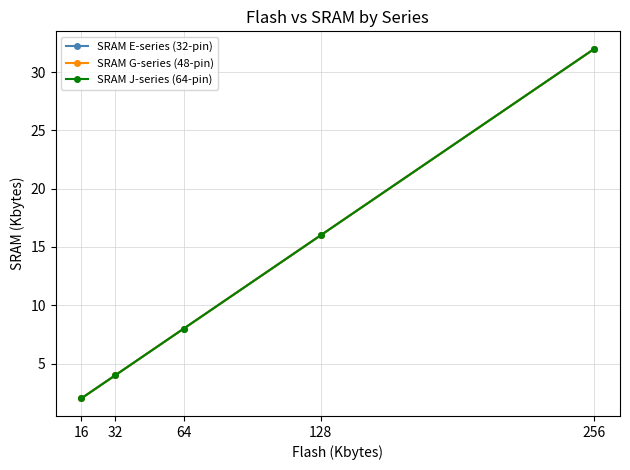

Rank the series at 256 from lowest to highest value.

SRAM E-series (32-pin), SRAM G-series (48-pin), SRAM J-series (64-pin)